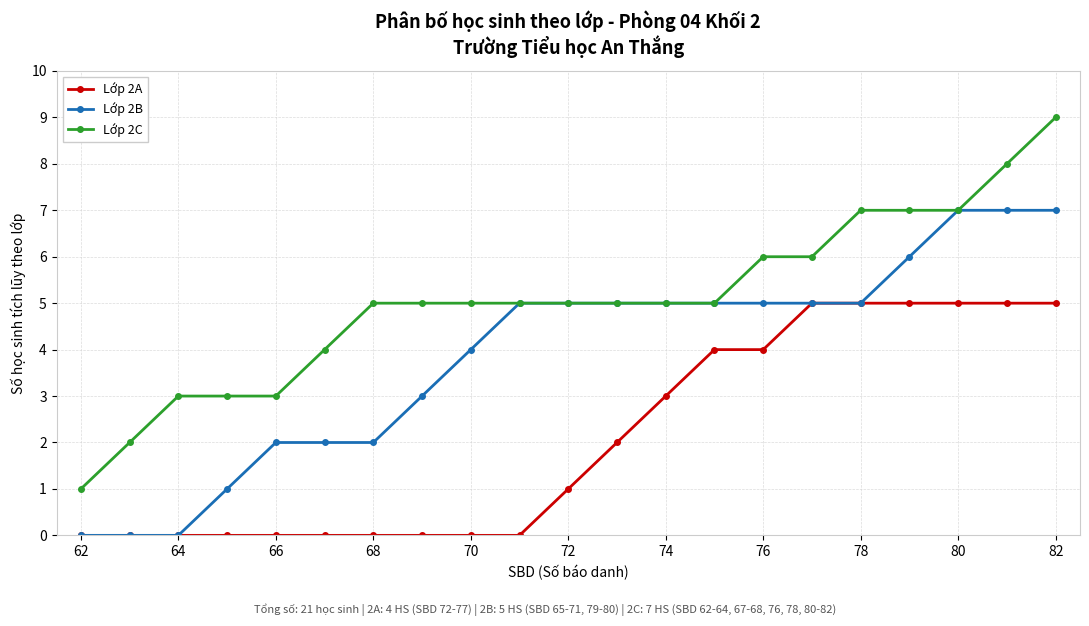

How many distinct data groups are displayed?

3